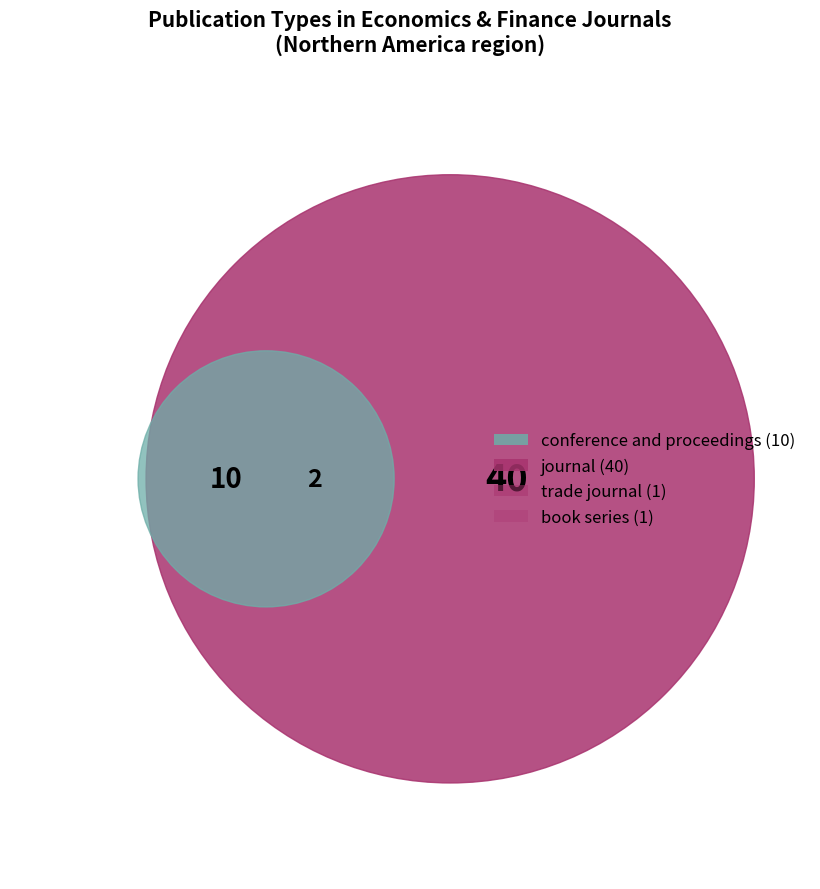

Which slice represents more than half of the pie?

journal